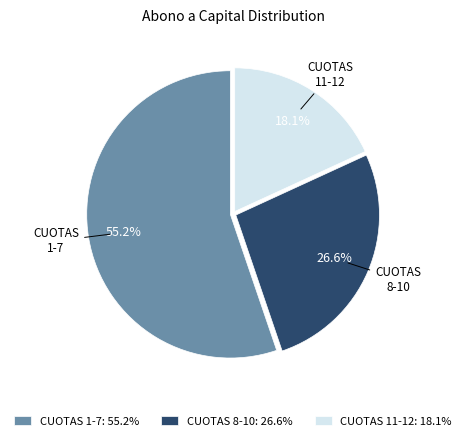

Does any single category account for the majority?

Yes